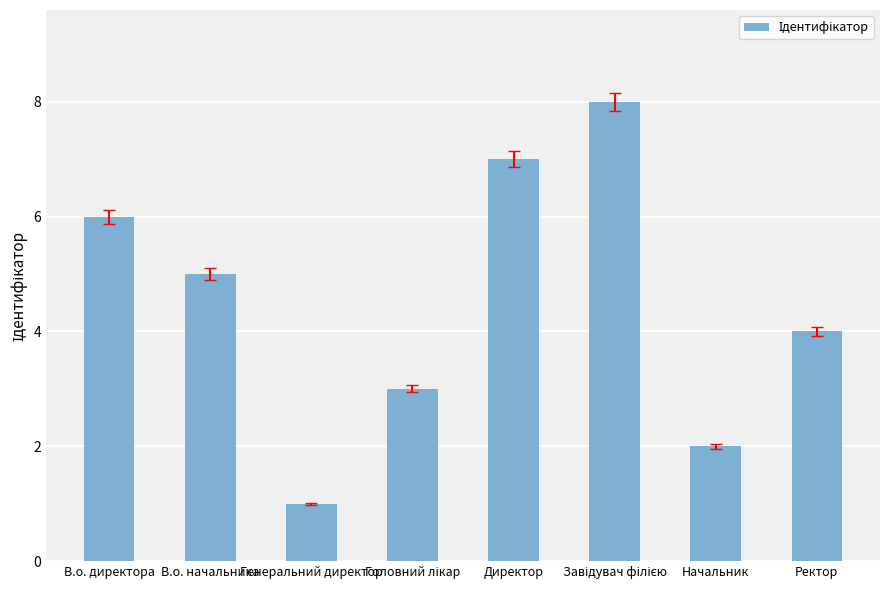

What is the label of the 1st bar from the left?

В.о. директора